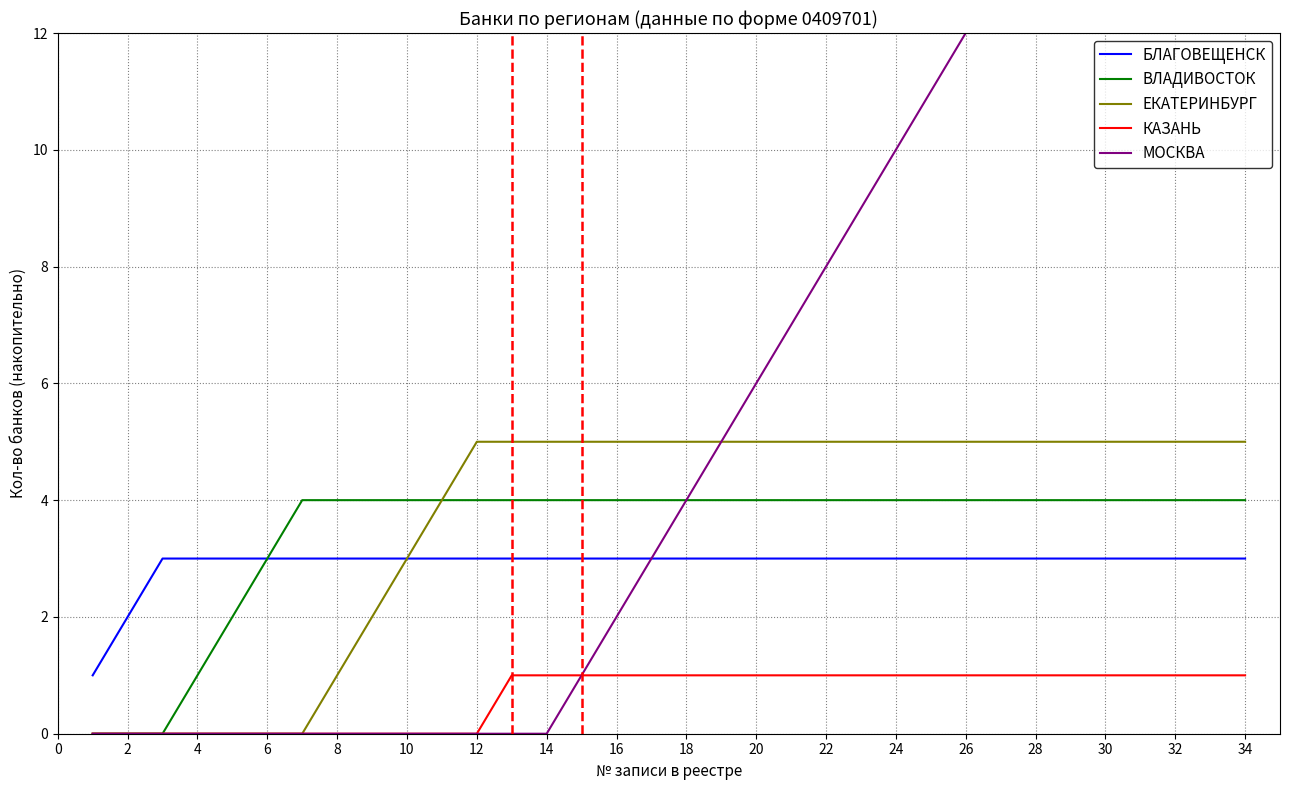

Is it true that МОСКВА equals 7 at 2?

False